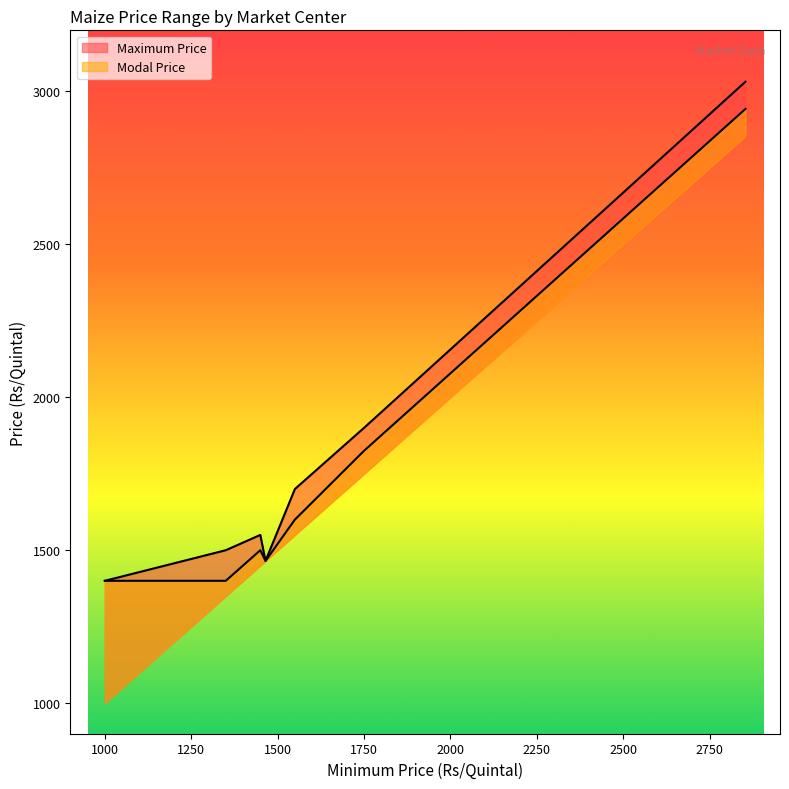

True or false: Modal Price has a value of 1400 at Somvarpet.

True